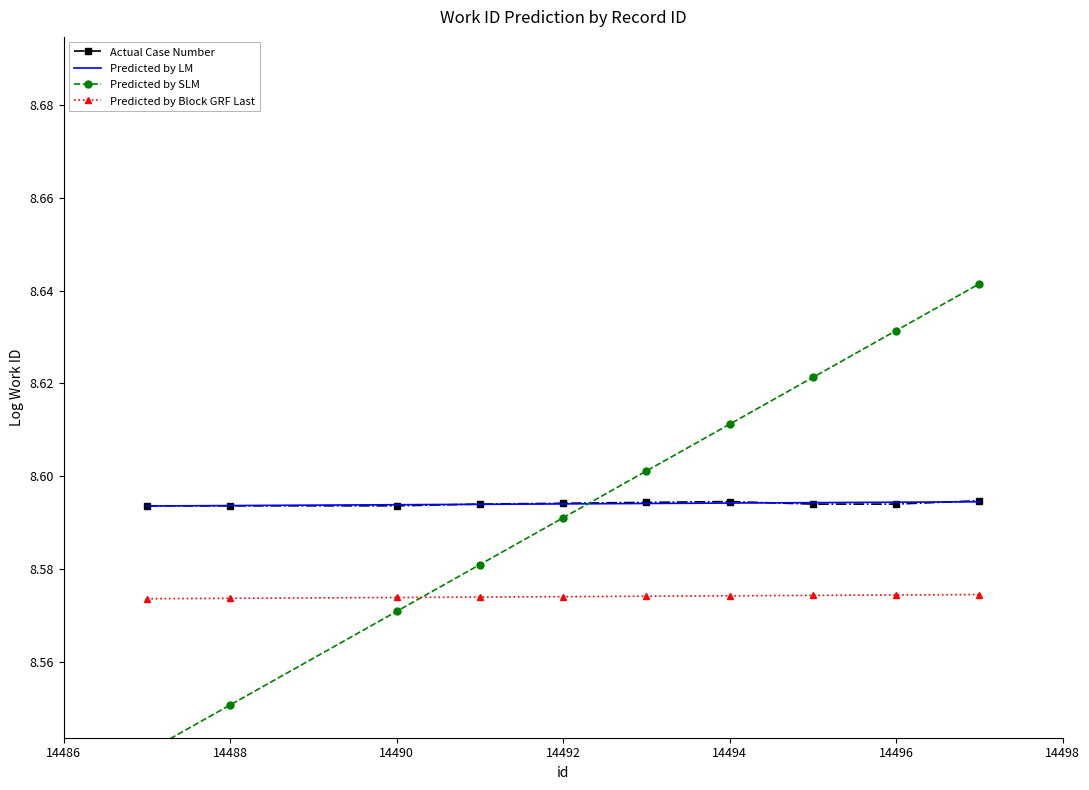

What is the value of the Predicted by LM point at the 9th from the left?

8.6